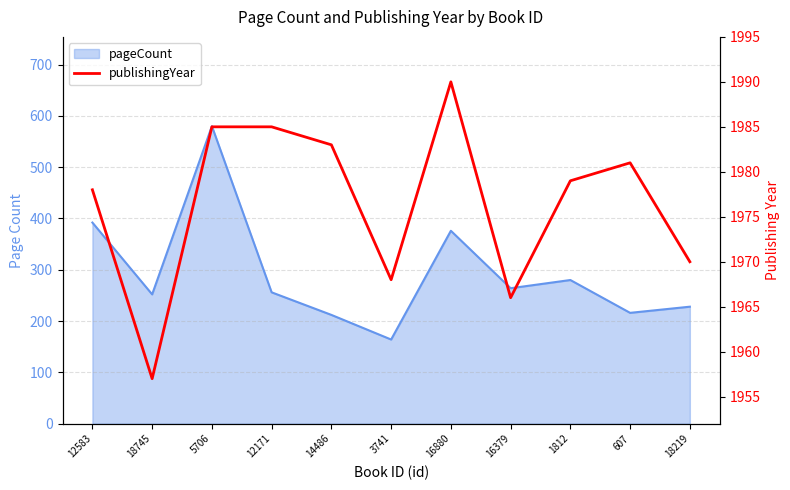

The value at 18219 is 1223. True or false?

False